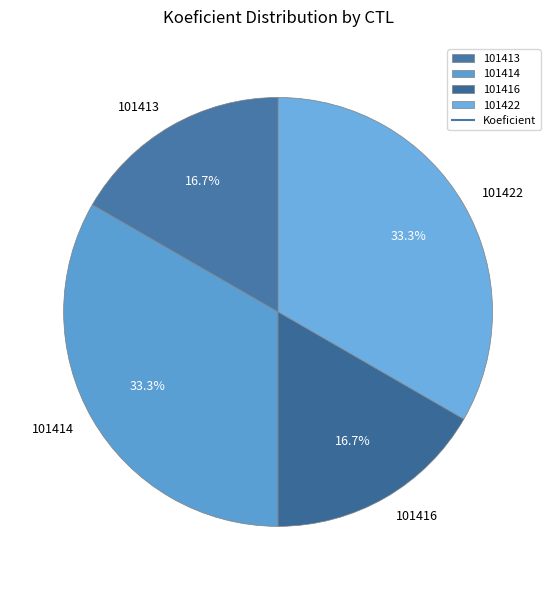

How many segments does this pie chart have?

4